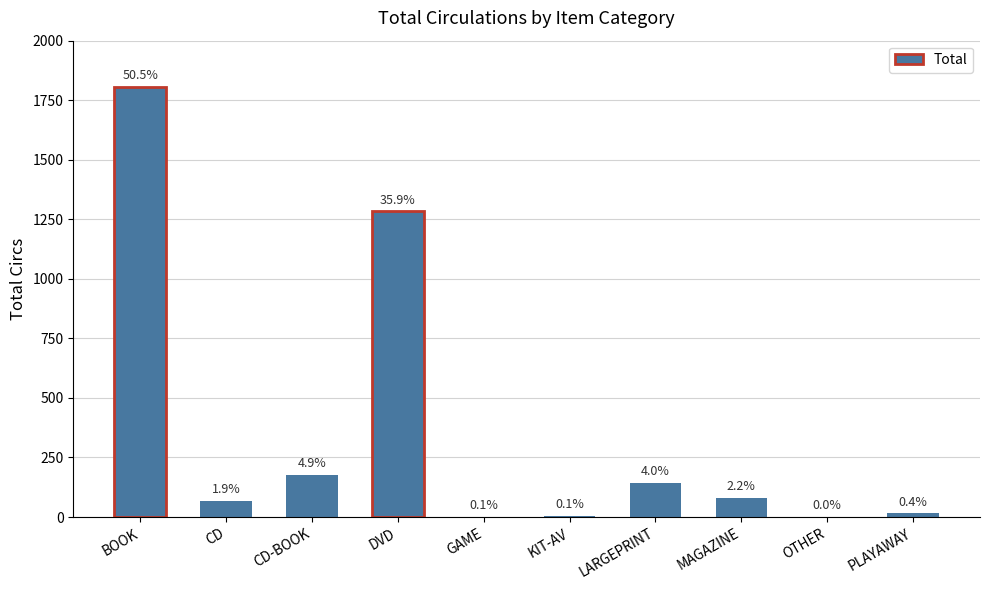

What is the difference between the maximum and second lowest values?

1805